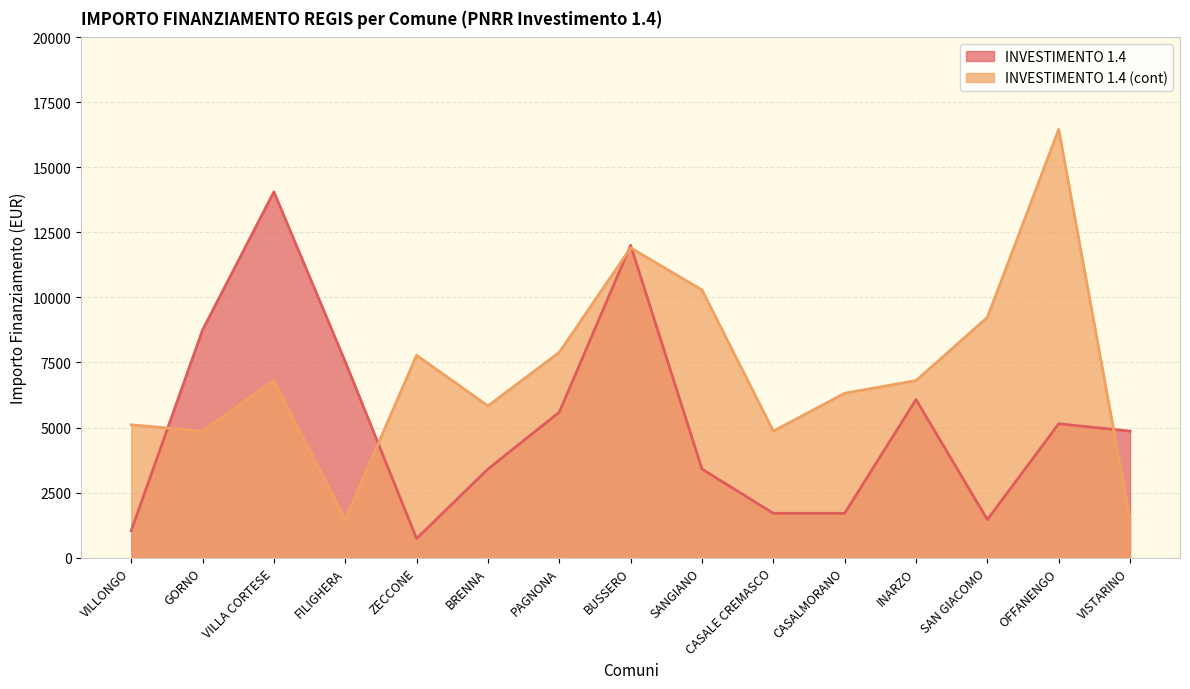

How many lines are shown in the chart?

2